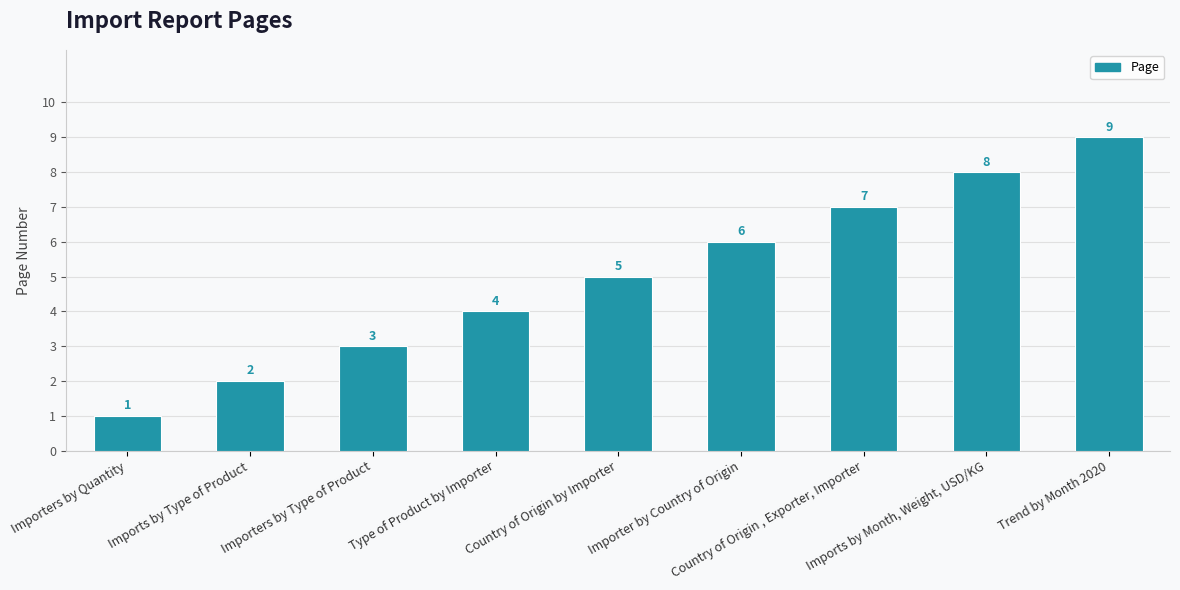

Are the bars grouped side by side (vs. stacked)?

No